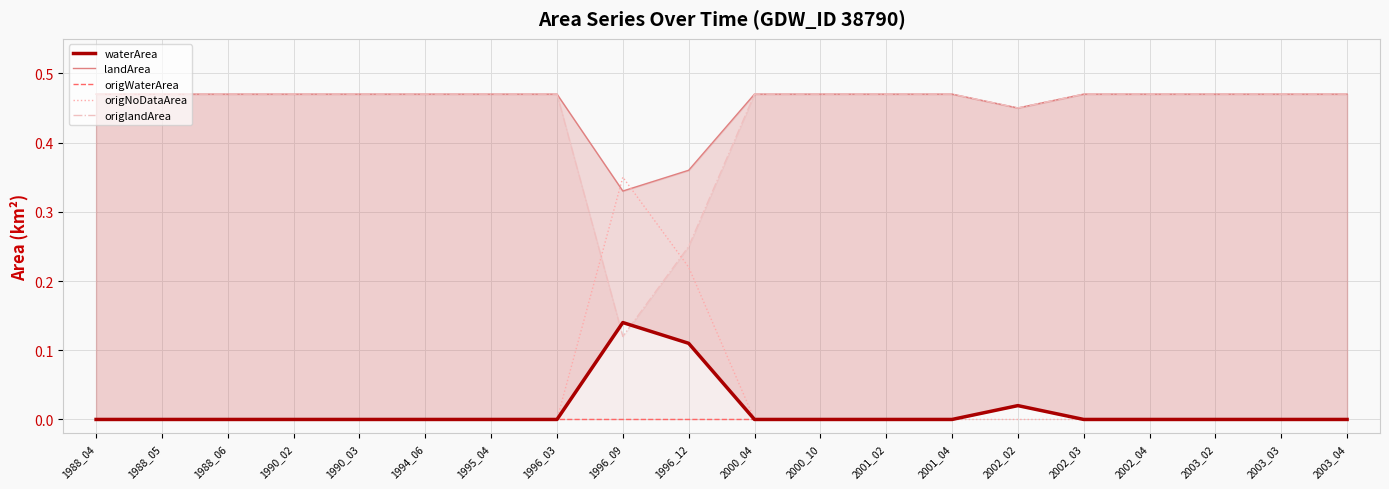

Count the origWaterArea values in the range 0 to 1.

20